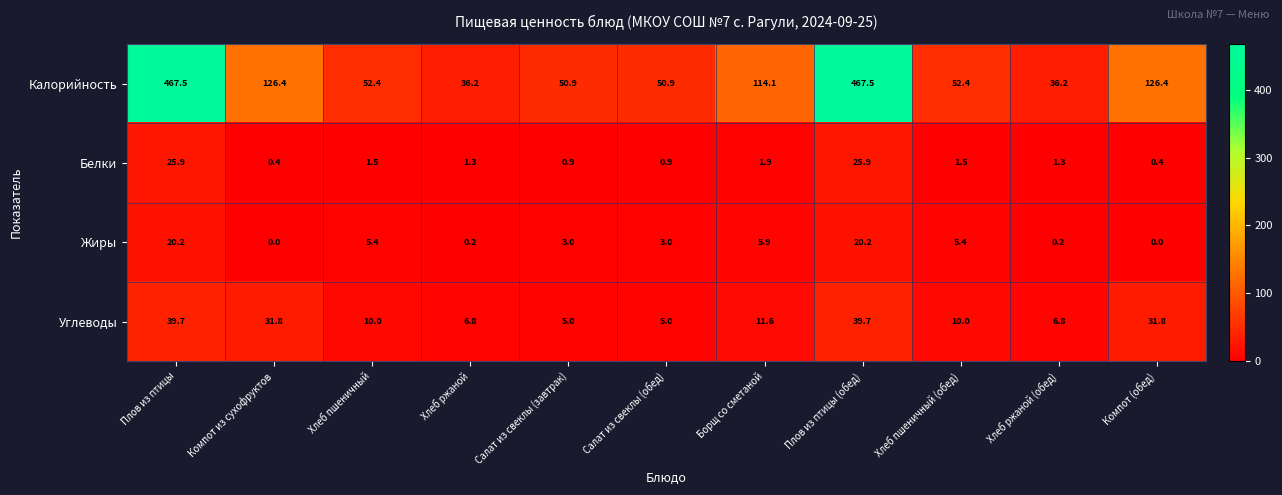

What value does the Калорийность series have at Компот из сухофруктов?

126.4